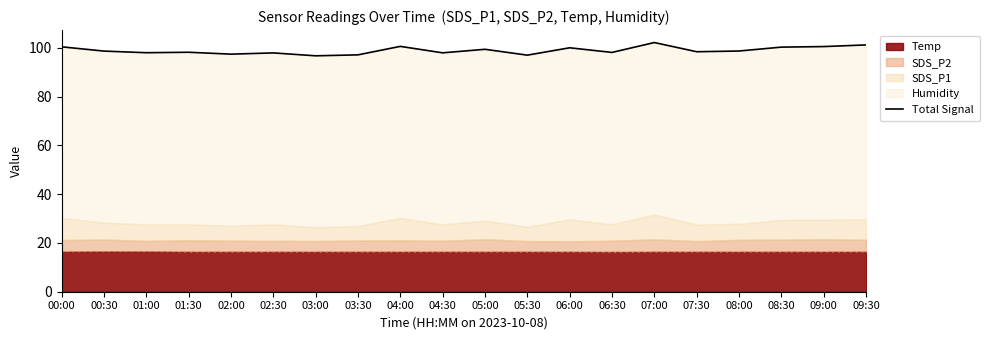

How many lines are shown in the chart?

1